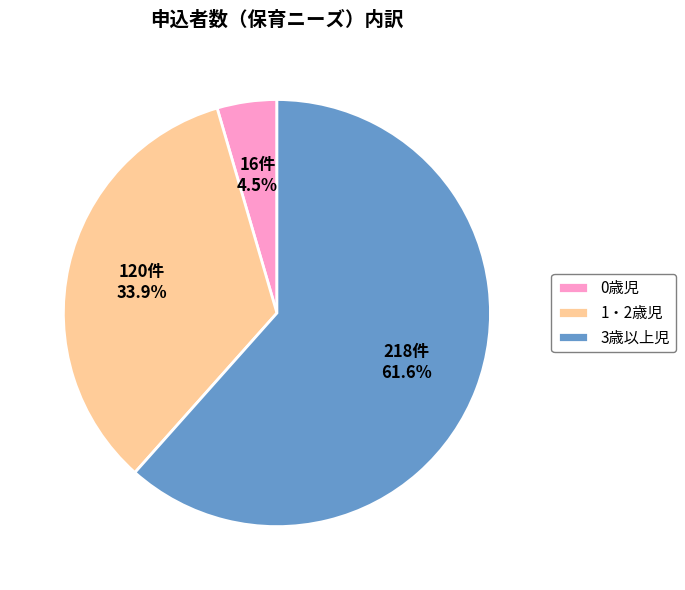

What percentage is NOT represented by 1・2歳児?

66.1%